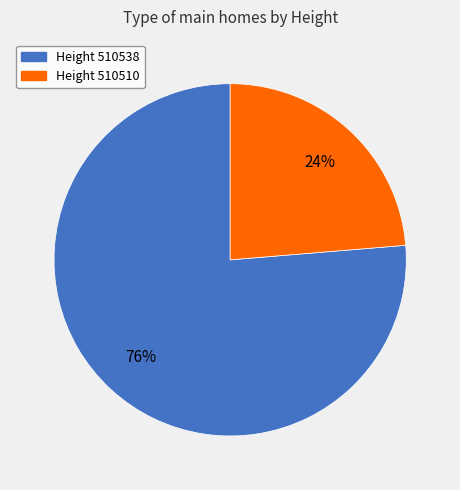

To the nearest percent, what is the average slice percentage?

50%